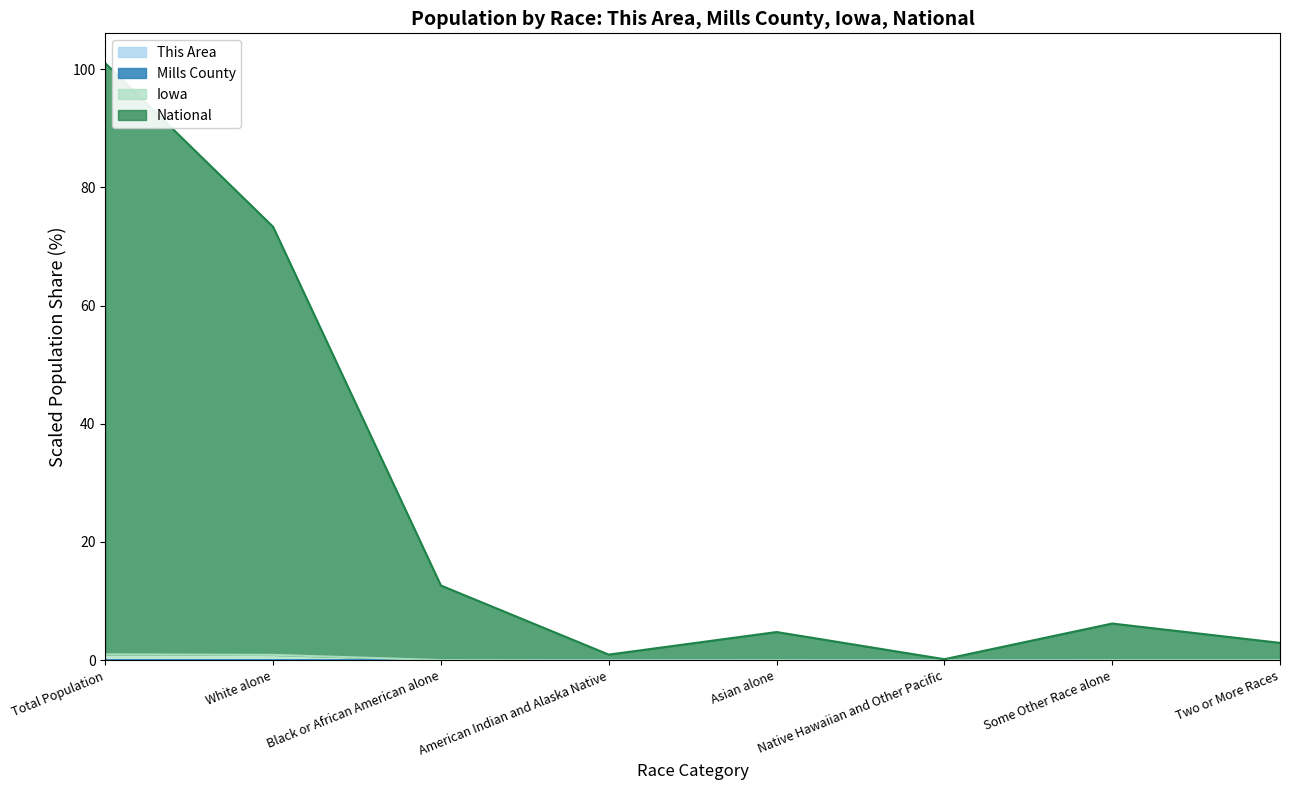

True or false: Mills County has more than 0 interior local peaks.

True